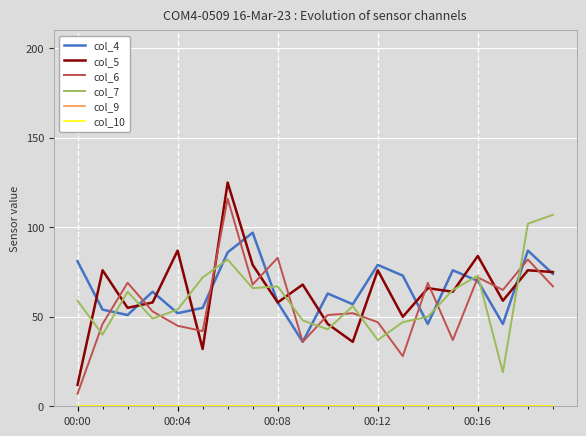

What is the label of the 9th point from the left?

00:08